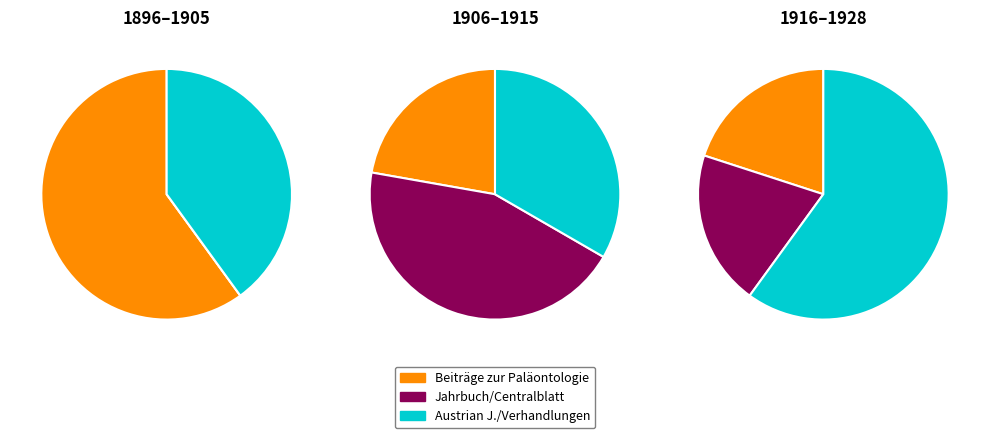

To the nearest percent, what is the difference between the largest and smallest slice percentages?

12%